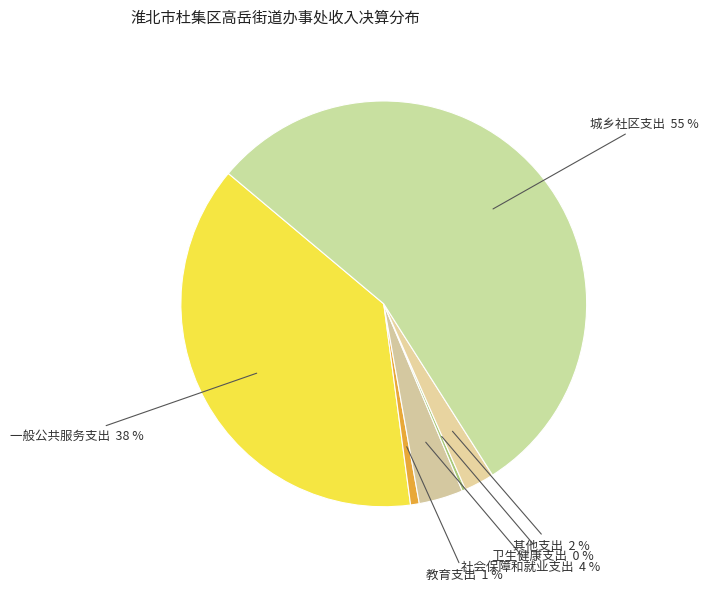

Is there any slice that represents more than half of the pie?

Yes